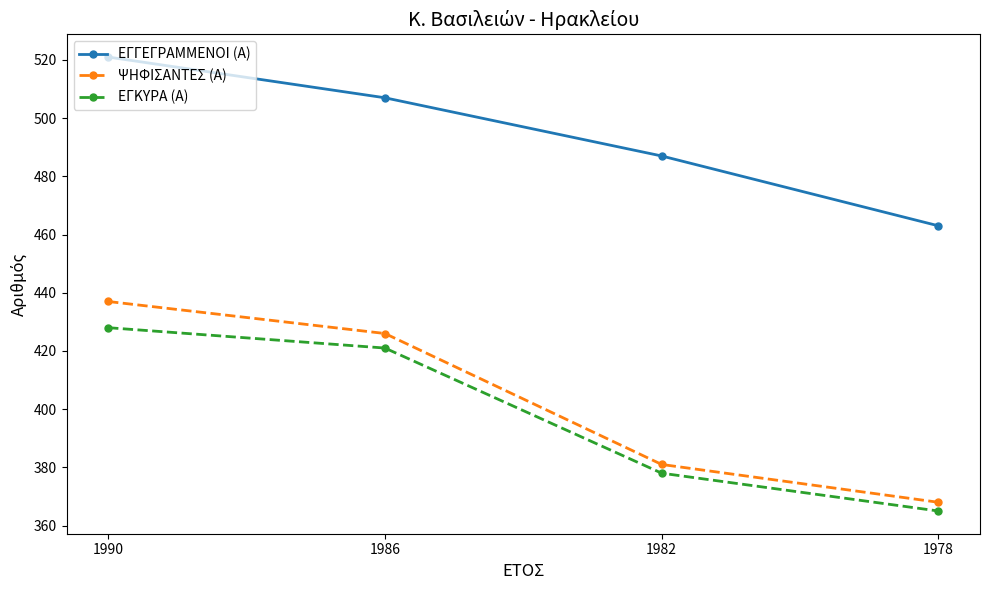

True or false: ΕΓΓΕΓΡΑΜΜΕΝΟΙ (Α) and ΕΓΚΥΡΑ (Α) intersect in this chart.

False